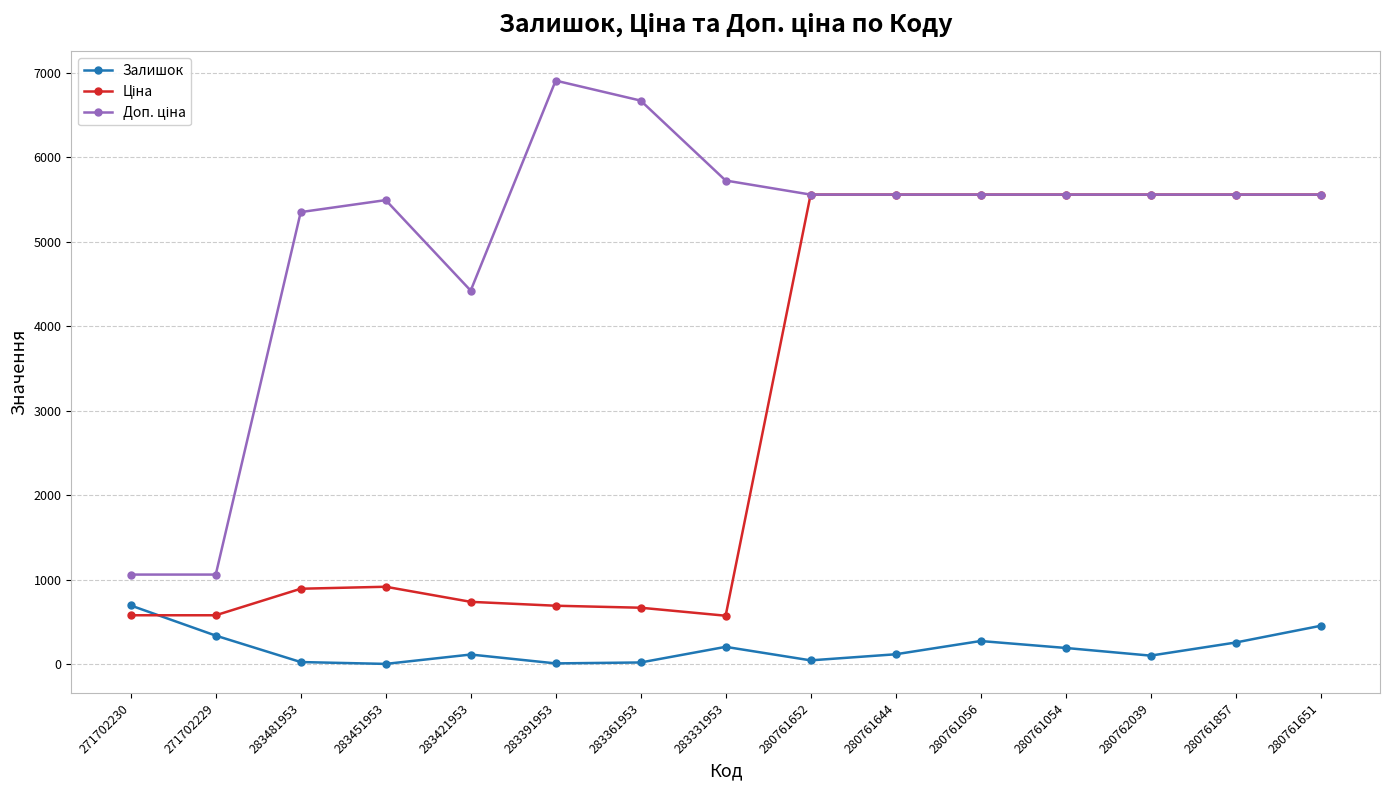

At how many categories does at least one series exceed 2708?

13